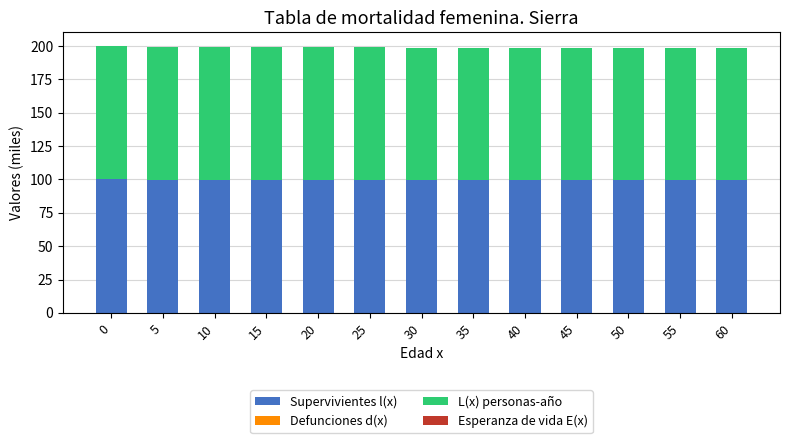

Does the chart contain stacked bars?

Yes